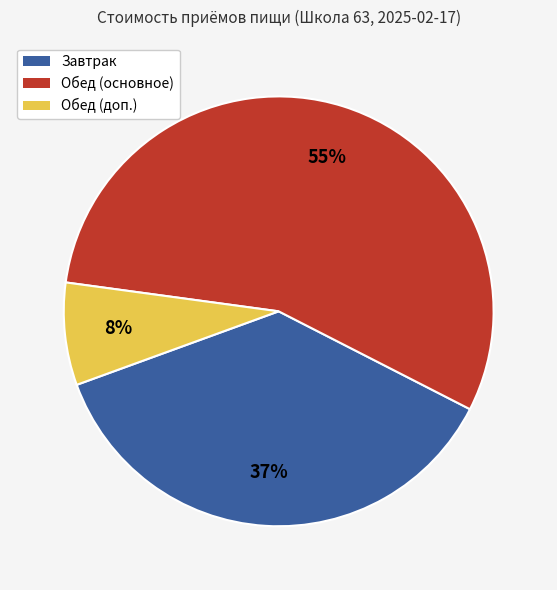

Is the sum of Завтрак and Обед (доп.) greater than half?

No